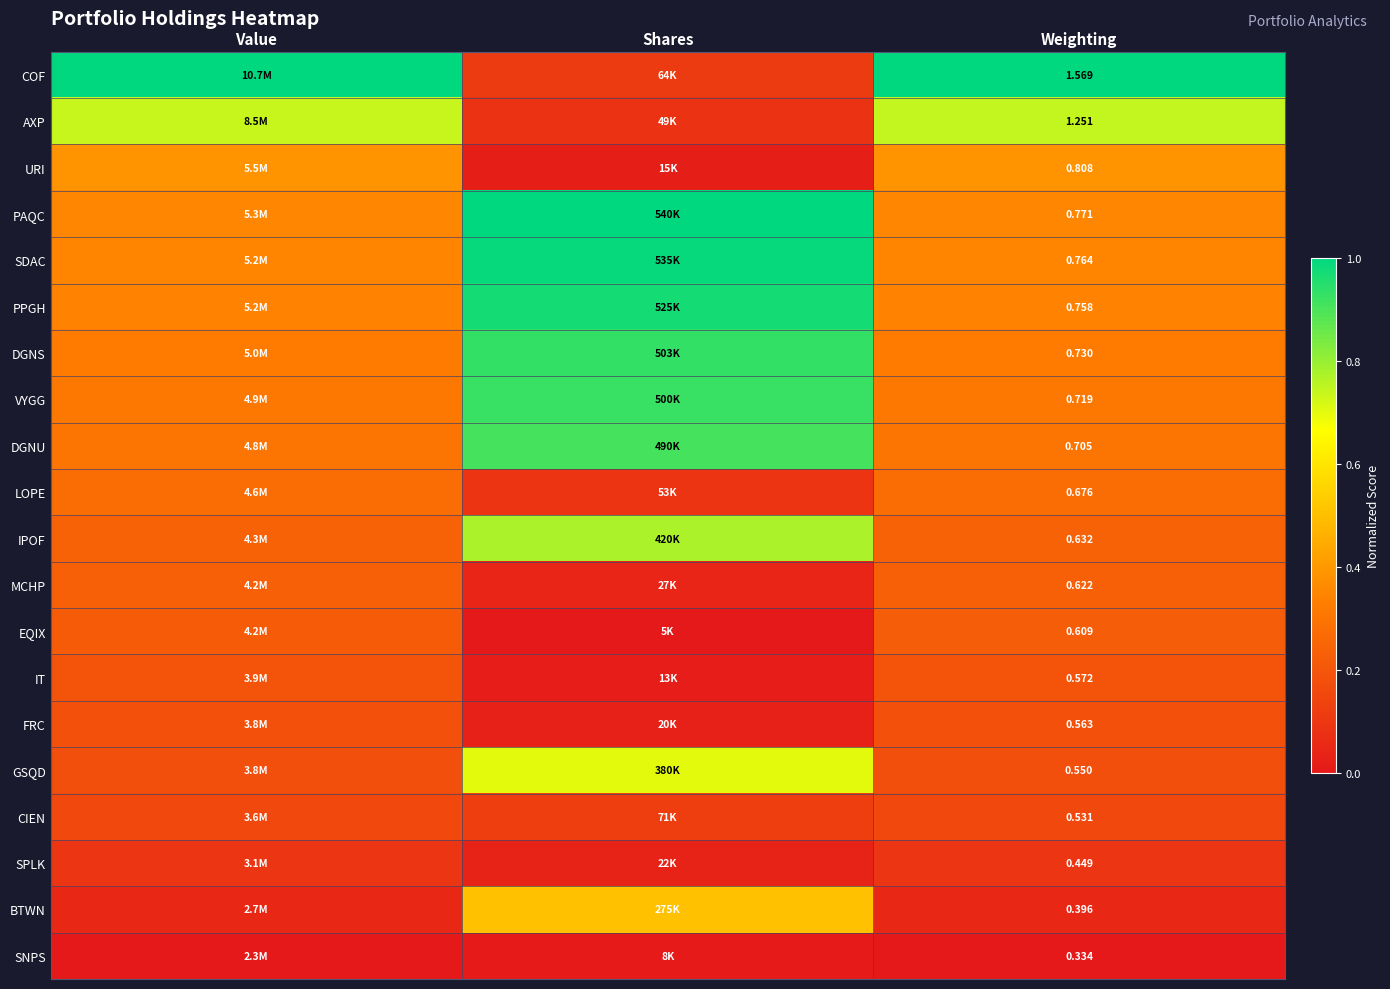

List the series in order of their peak value, lowest first.

SNPS, SPLK, CIEN, FRC, IT, EQIX, MCHP, LOPE, URI, BTWN, GSQD, AXP, IPOF, DGNU, VYGG, DGNS, PPGH, SDAC, COF, PAQC